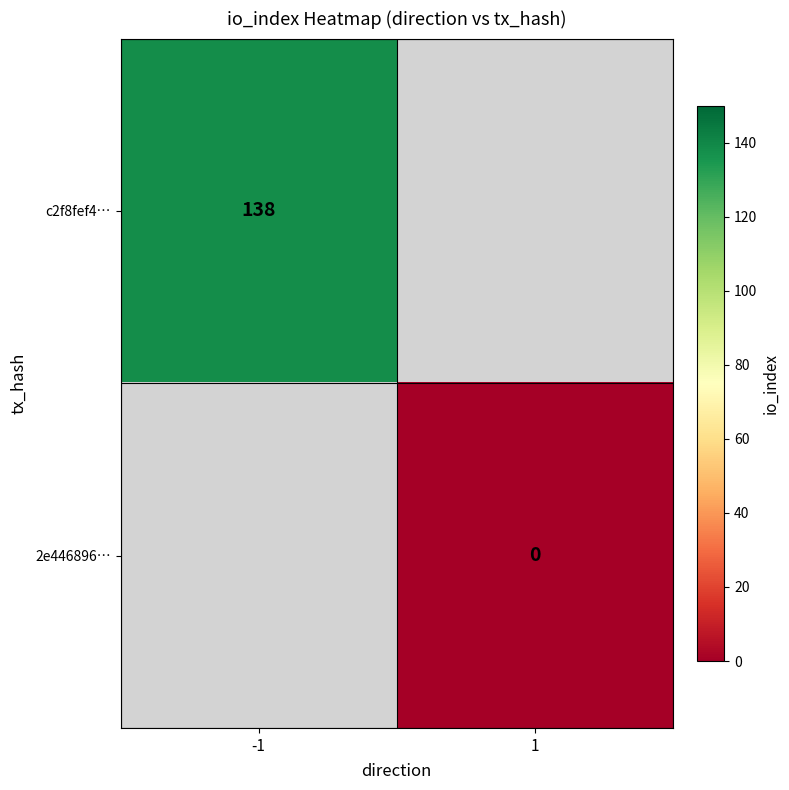

Which label corresponds to the largest value in the chart?

-1